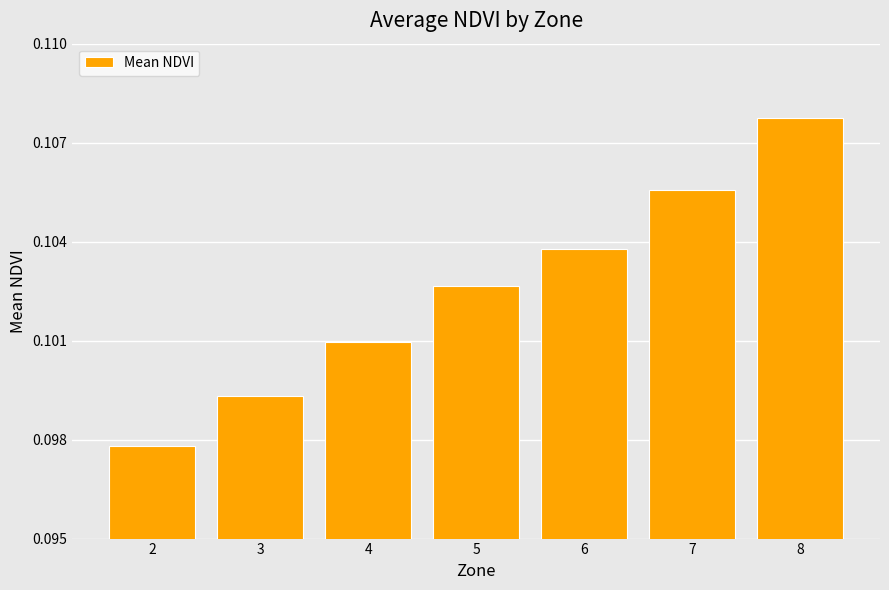

What is the sum of all values?

0.7